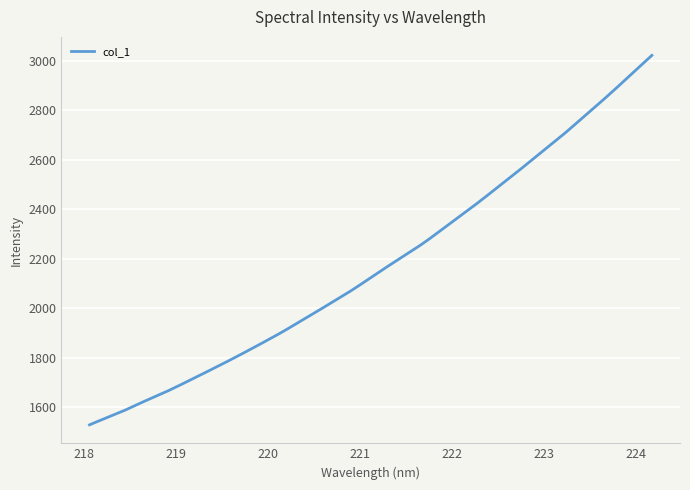

What is the minimum value shown in the chart?

1528.4